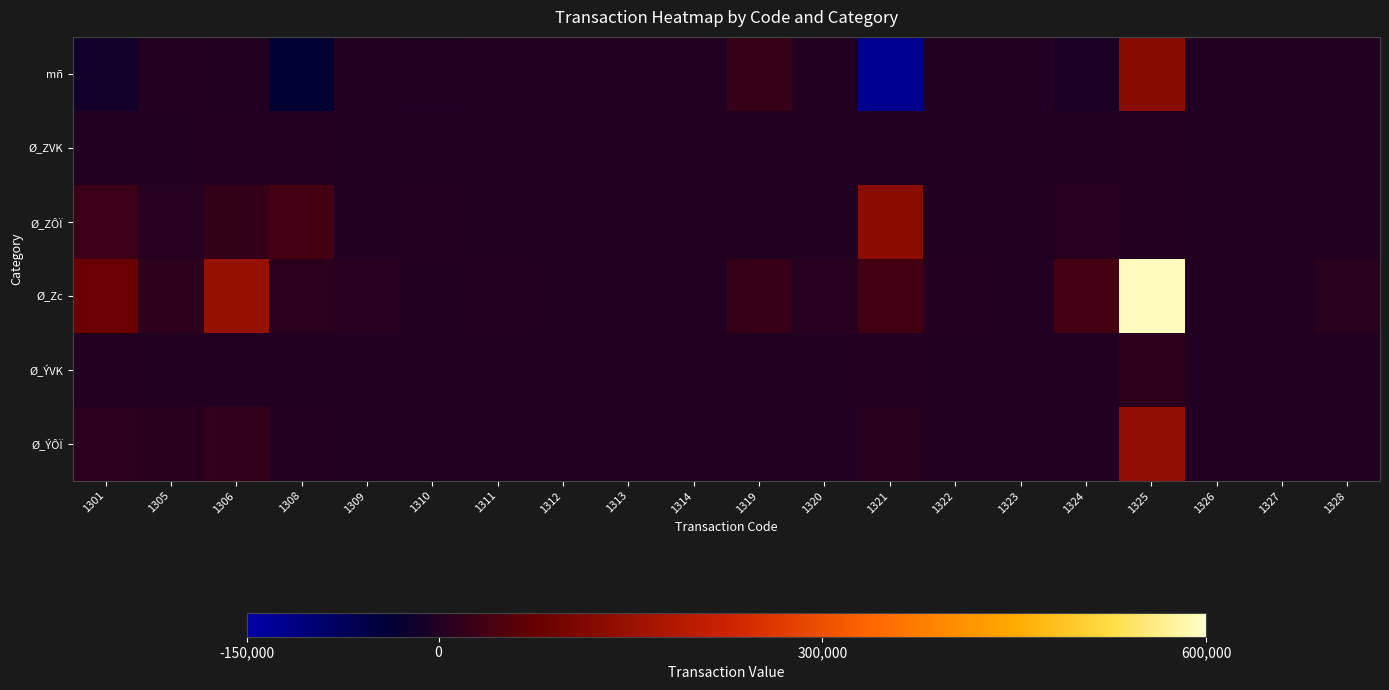

Which series has the largest total across all categories?

Ø_Zc